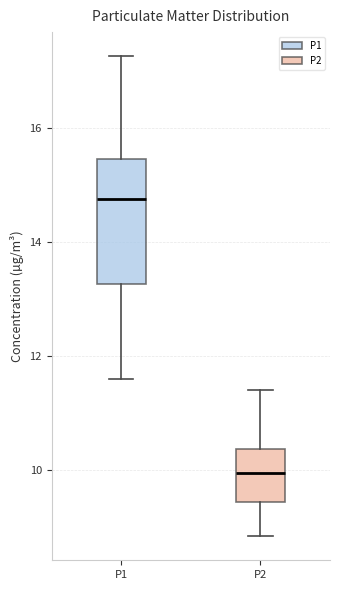

Which box is the tallest, from its lower edge to its upper edge?

P1